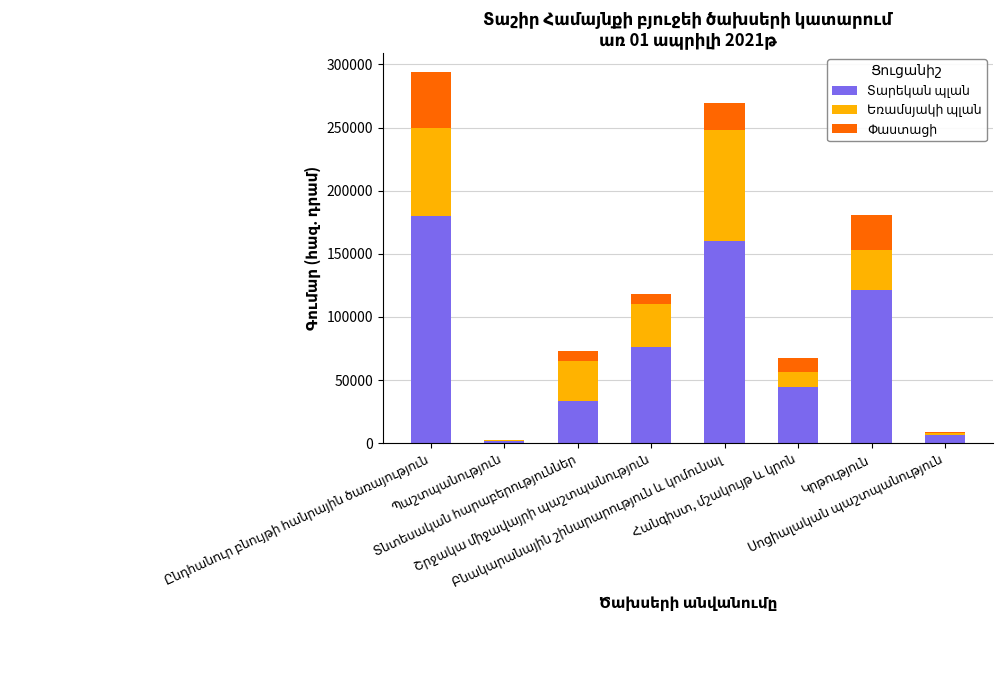

Count the number of categories in the chart.

8